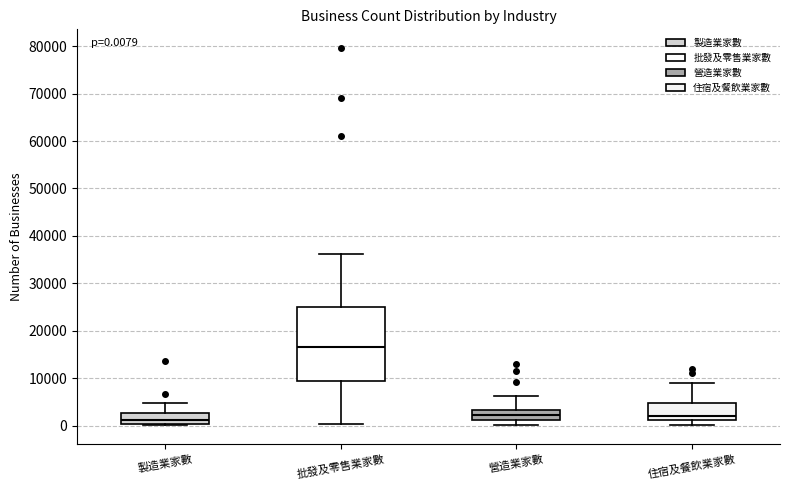

Which box has the highest median line?

批發及零售業家數